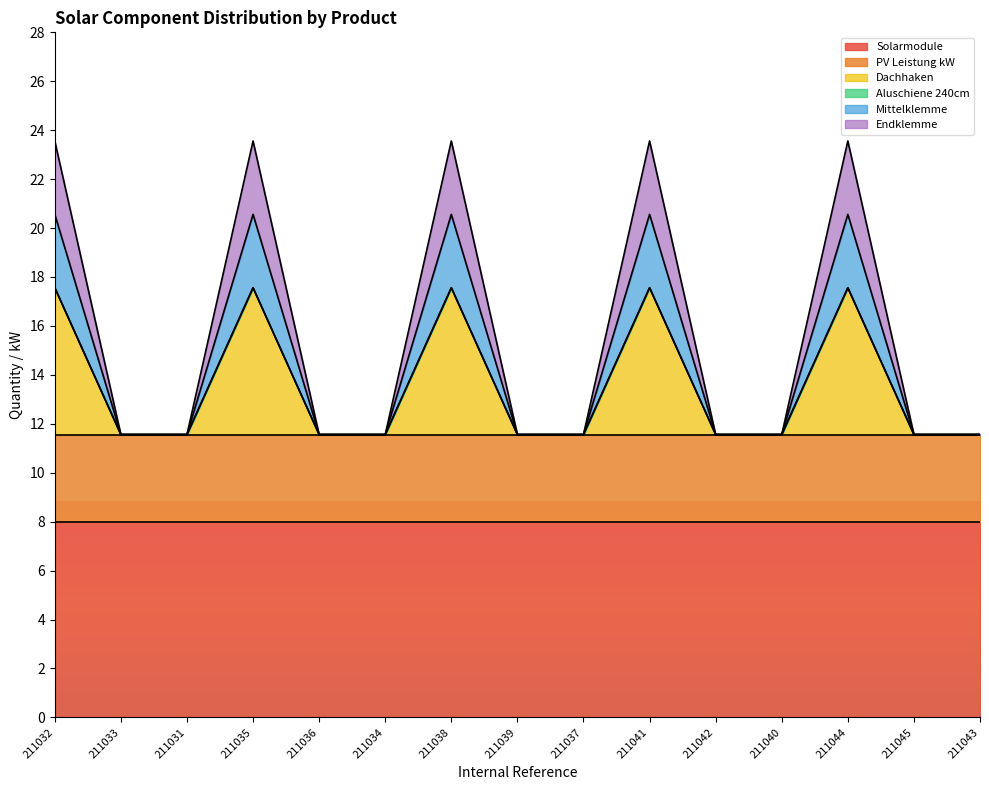

True or false: Mittelklemme and Dachhaken cross at least once.

False